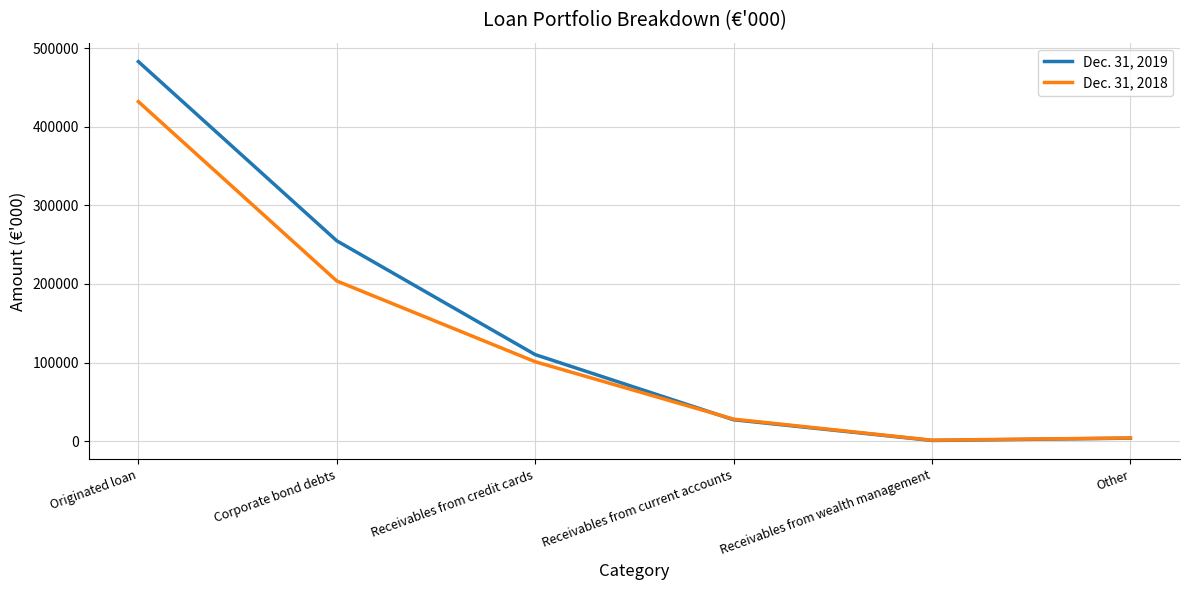

Which series has the widest spread of values?

Dec. 31, 2019